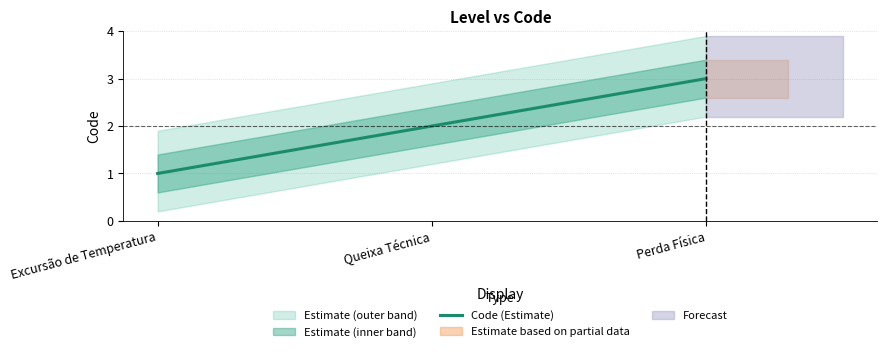

List the labels in order of value, largest first.

Perda Física, Queixa Técnica, Excursão de Temperatura